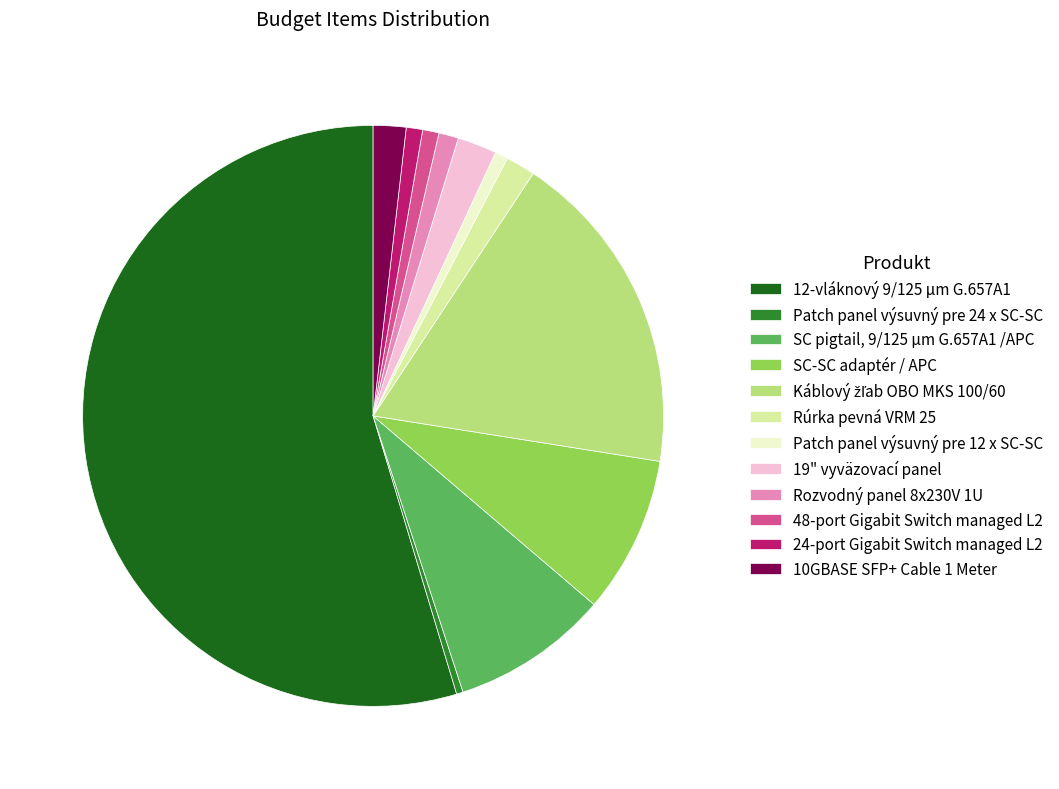

Do SC-SC adaptér / APC and Rozvodný panel 8x230V 1U together represent more than half of the pie?

No